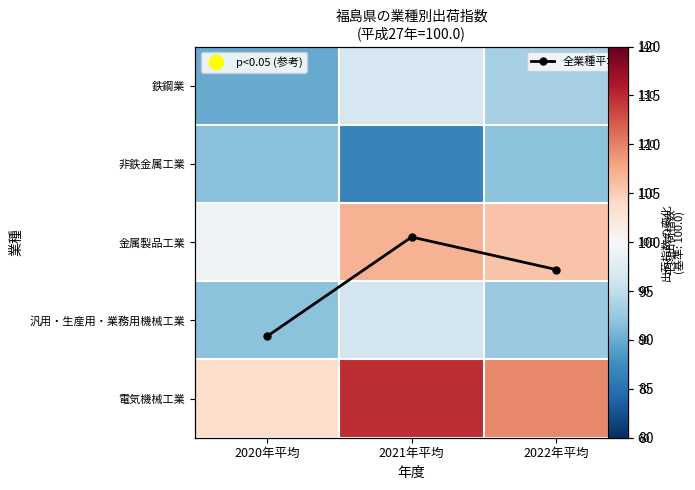

Which category has the highest value in the 汎用・生産用・業務用機械工業 series?

2021年平均